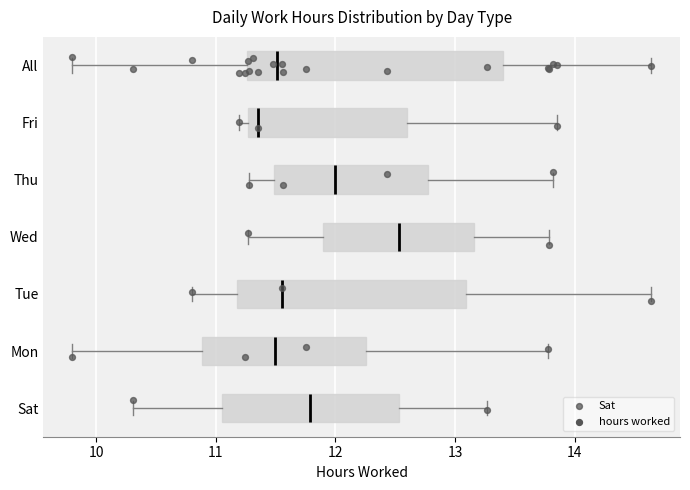

Reading bottom to top, read every box against the x-axis: the position of its median line, the range the box covers, and the ends of its whiskers. The values are not printed on the chart, so give them approximately, as read against the axis.

Sat: median 11.8, box 11.1 to 12.5, whiskers 10.3 to 13.3
Mon: median 11.5, box 10.9 to 12.3, whiskers 9.8 to 13.8
Tue: median 11.6, box 11.2 to 13.1, whiskers 10.8 to 14.6
Wed: median 12.5, box 11.9 to 13.2, whiskers 11.3 to 13.8
Thu: median 12.0, box 11.5 to 12.8, whiskers 11.3 to 13.8
Fri: median 11.4, box 11.3 to 12.6, whiskers 11.2 to 13.9
All: median 11.5, box 11.3 to 13.4, whiskers 9.8 to 14.6